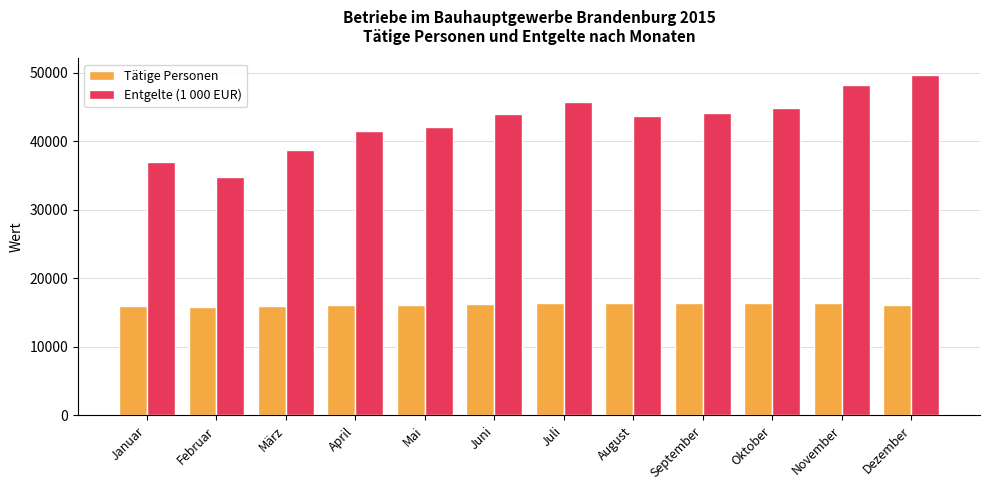

What are all the series names shown in the legend?

Tätige Personen, Entgelte (1 000 EUR)